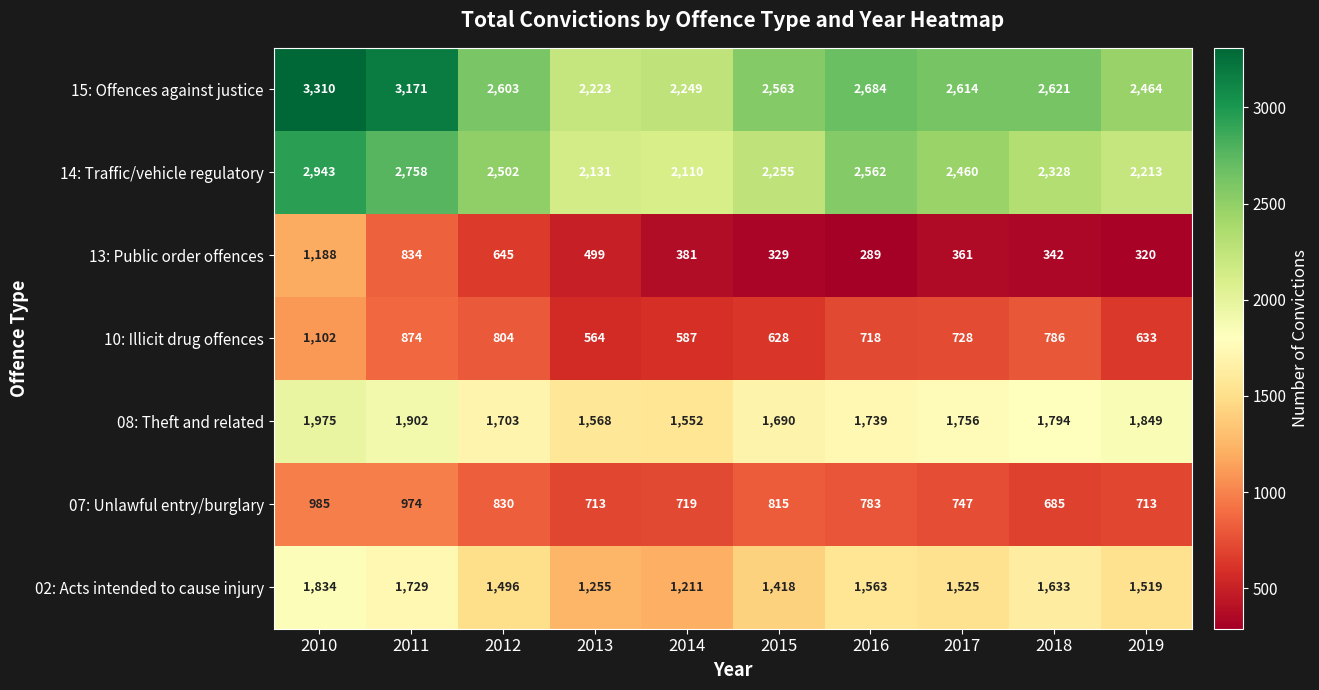

Which category has the lowest value across all series?

2016